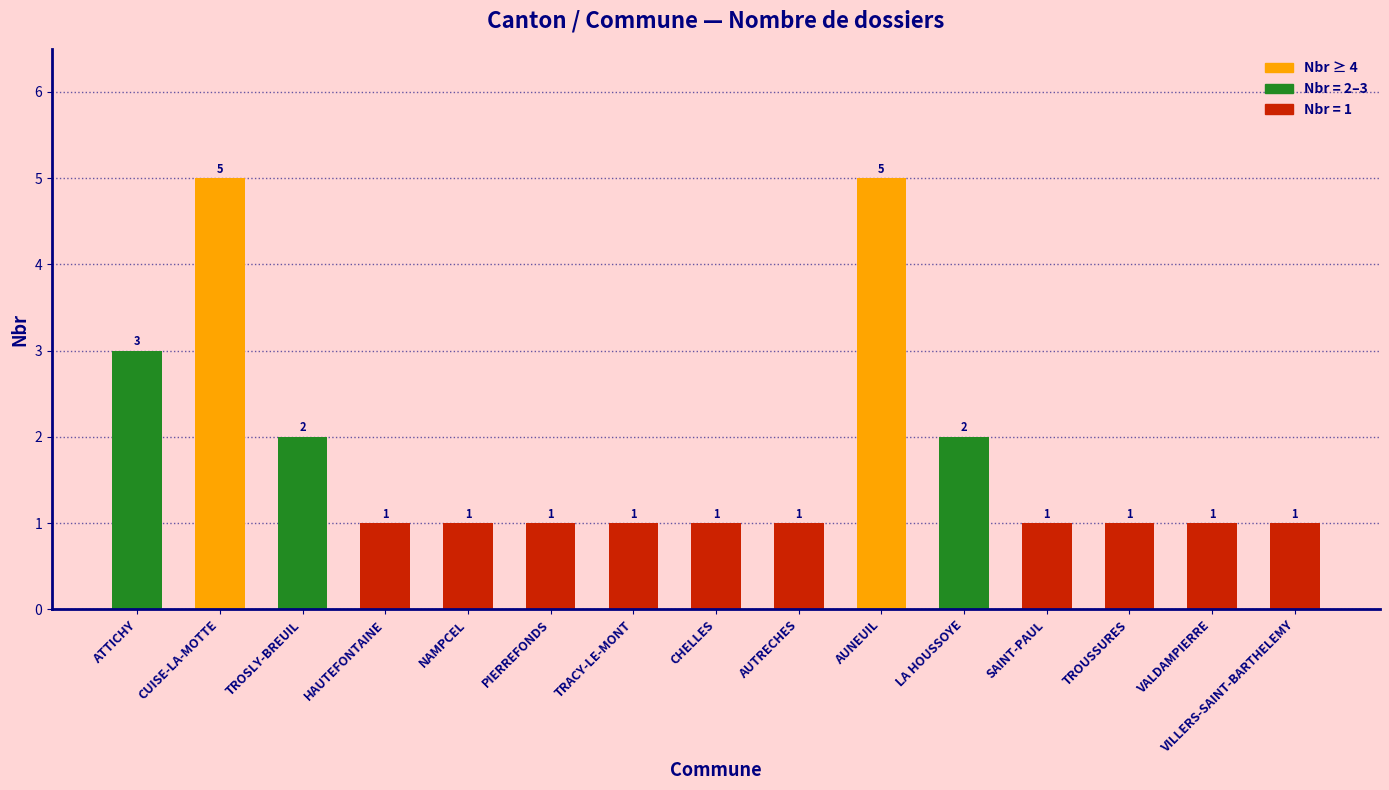

Approximately how many times larger is the value at HAUTEFONTAINE compared to NAMPCEL?

1.0